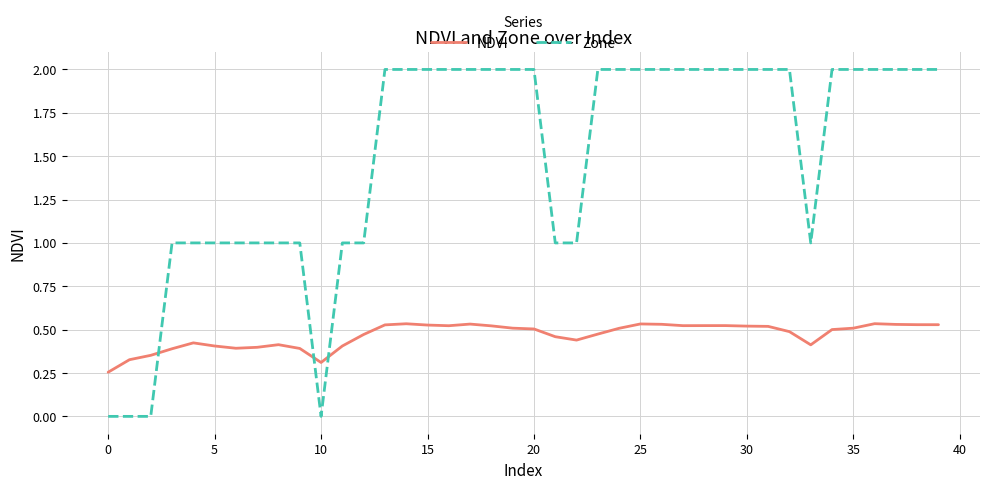

What is the maximum value shown in the chart?

2.0